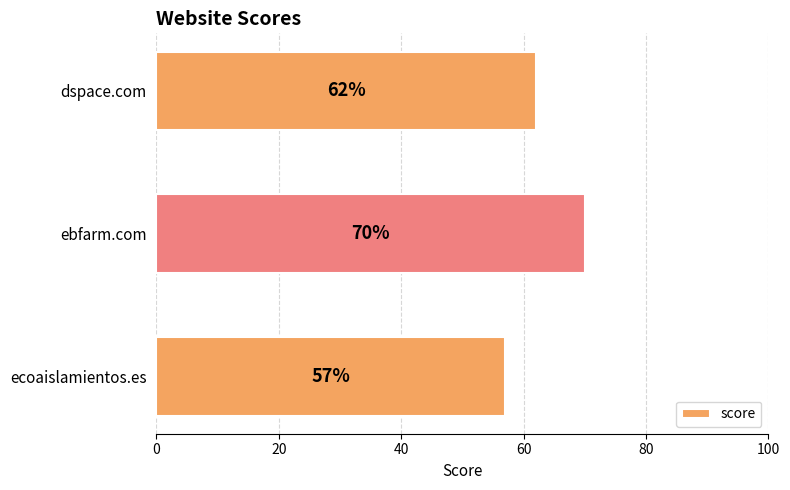

What is the greatest value displayed?

70